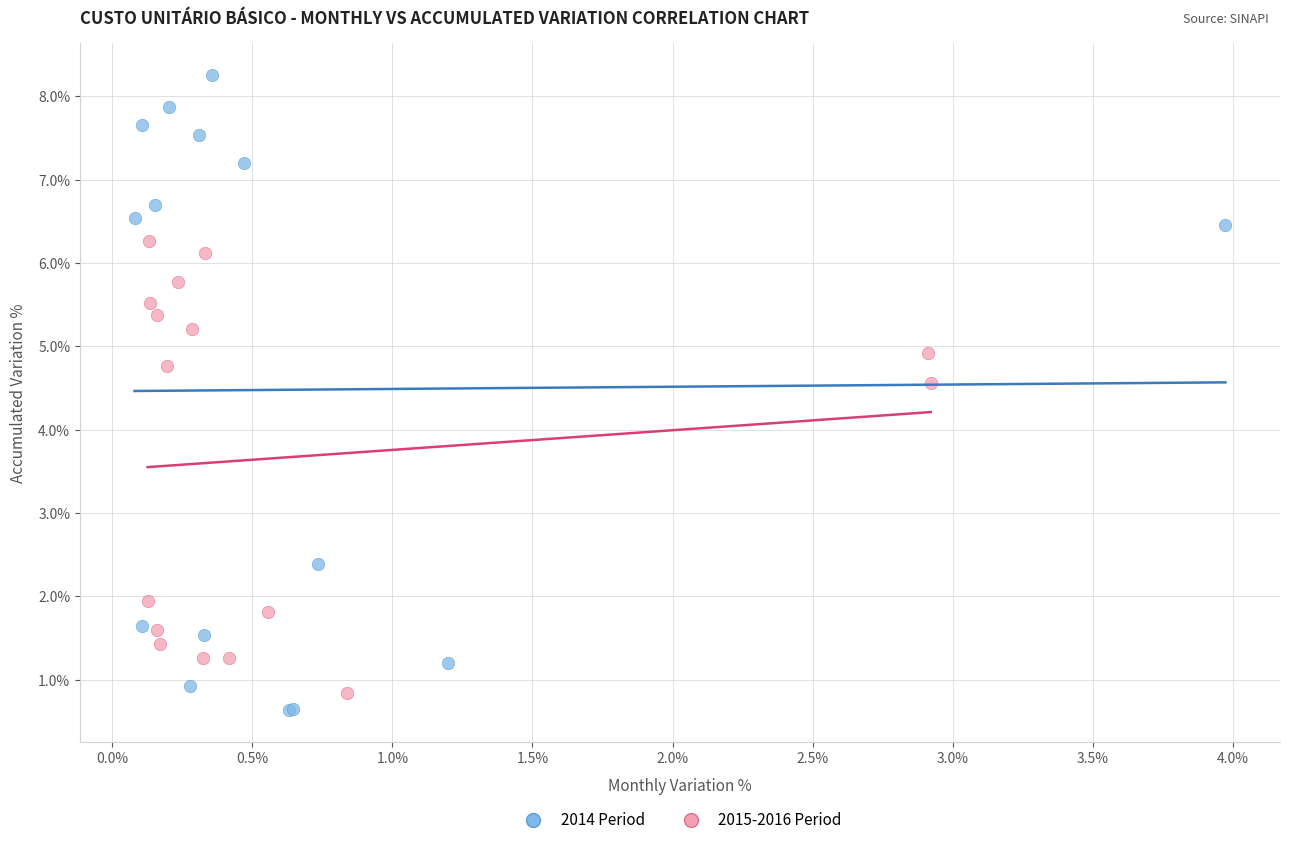

What are all the series names shown in the legend?

2014 Period, 2015-2016 Period